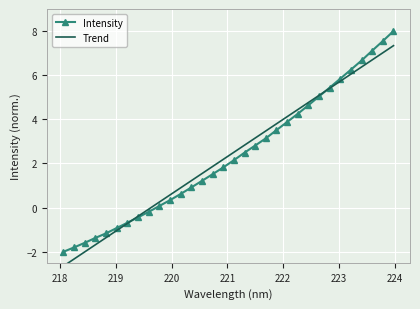

What is the value of the Intensity point at the 5th from the left?

-1.2